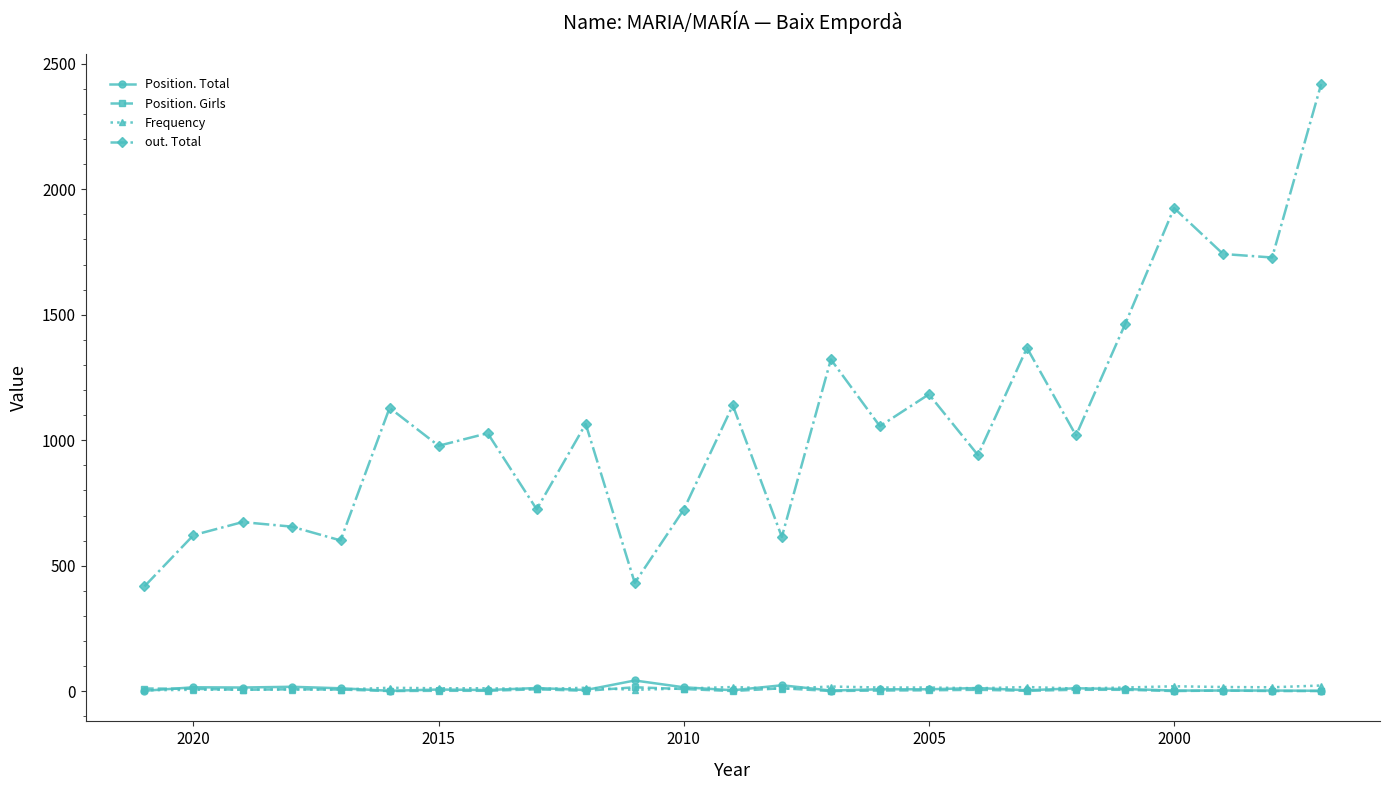

What is the value of the out. Total point at the 11th from the left?

432